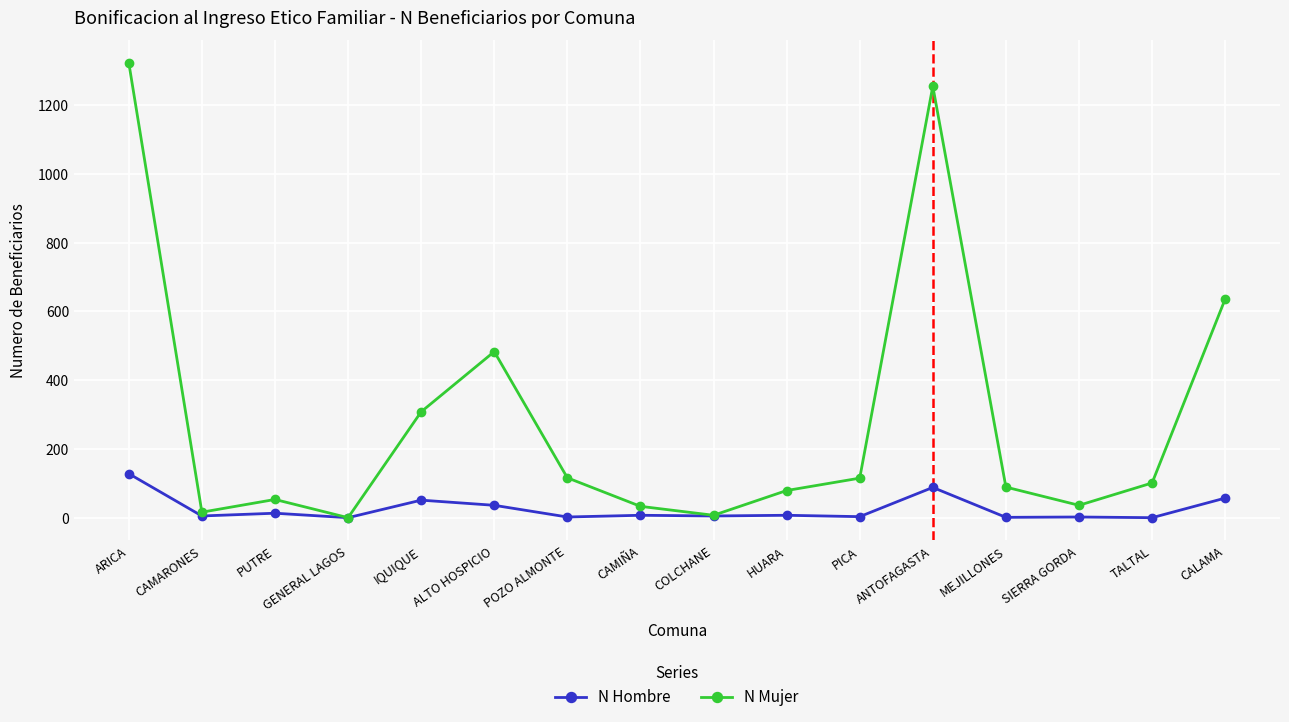

Rank the series by their average value, from lowest to highest.

N Hombre, N Mujer